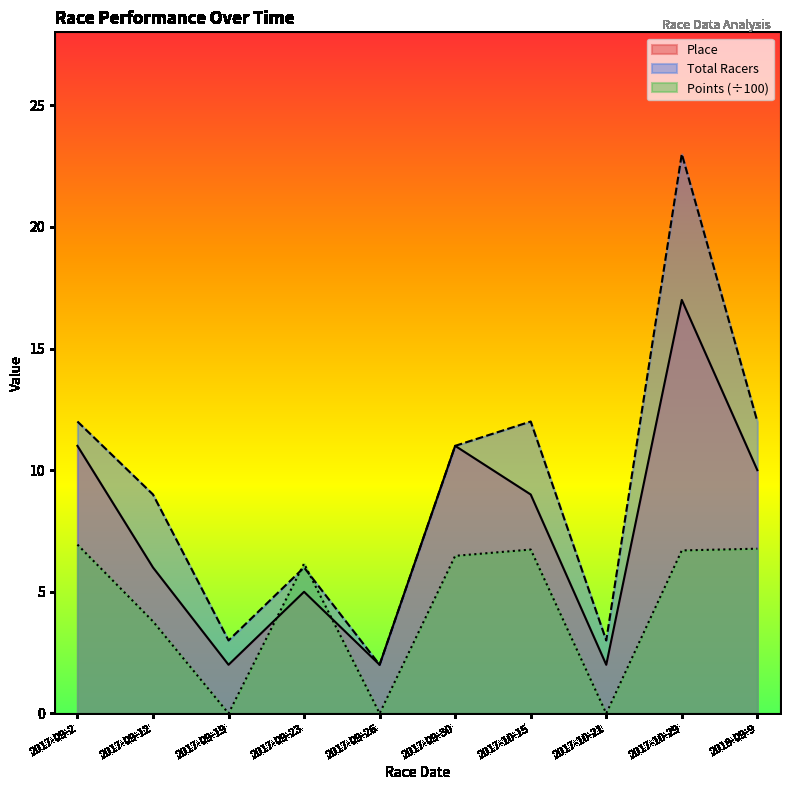

What is the difference between the maximum and second lowest values in the Total Racers series?

20.0